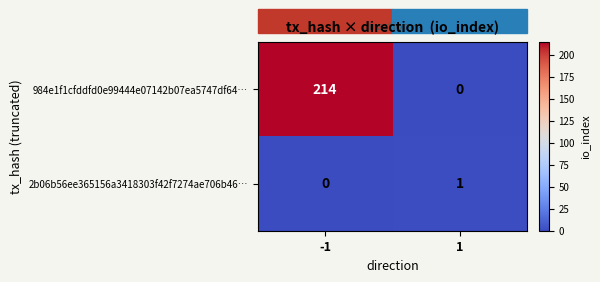

Rank the series by their maximum value, from lowest to highest.

2b06b56ee365156a3418303f42f7274ae706b46…, 984e1f1cfddfd0e99444e07142b07ea5747df64…